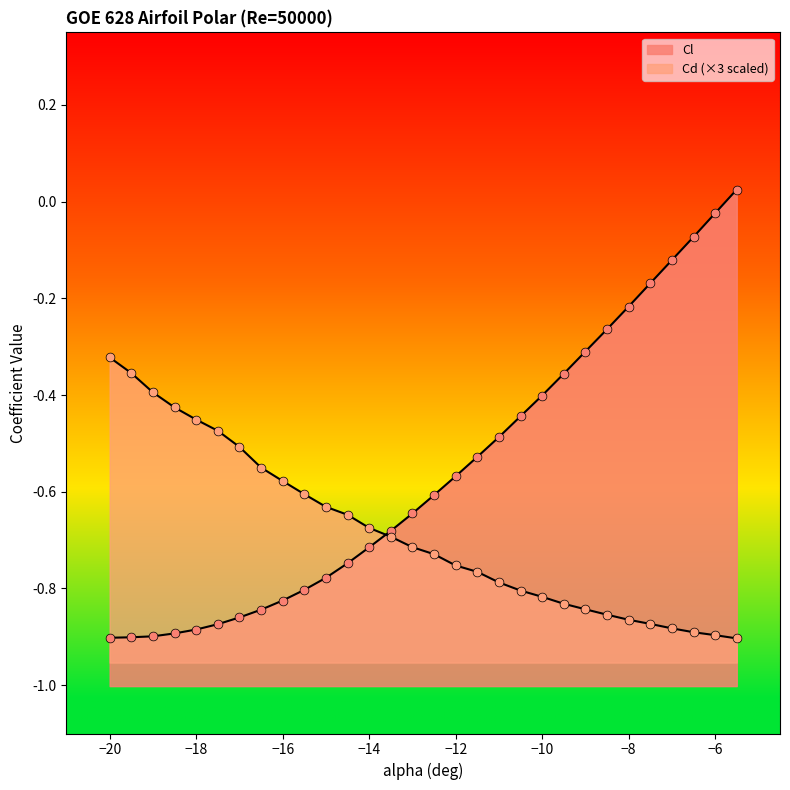

Is the value of Cl at -11 greater than the value of Cd at -12.5?

Yes